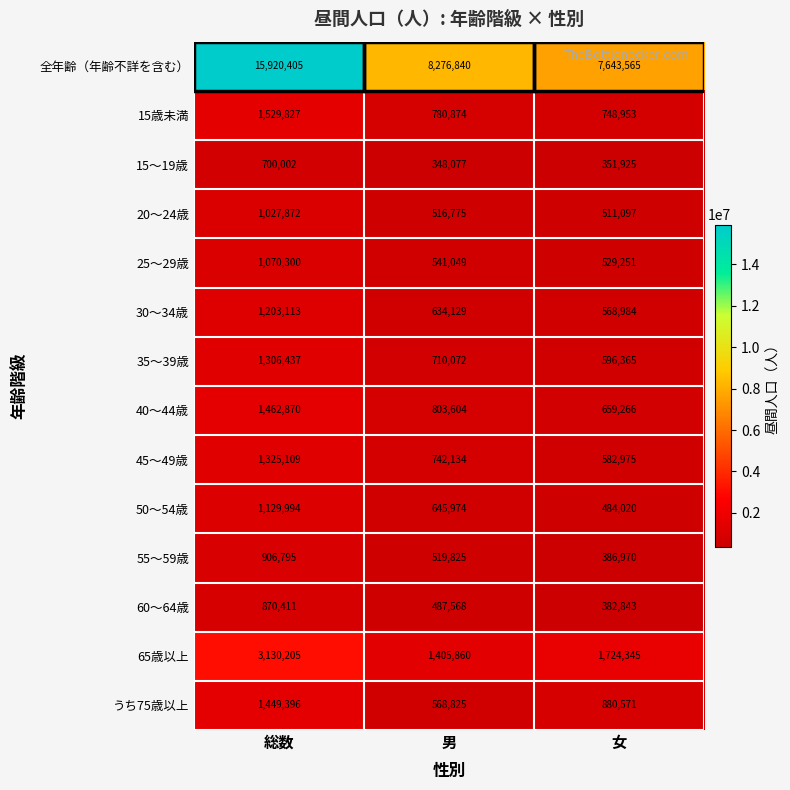

List the series in order of their peak value, highest first.

全年齢（年齢不詳を含む）, 65歳以上, 15歳未満, 40～44歳, うち75歳以上, 45～49歳, 35～39歳, 30～34歳, 50～54歳, 25～29歳, 20～24歳, 55～59歳, 60～64歳, 15～19歳